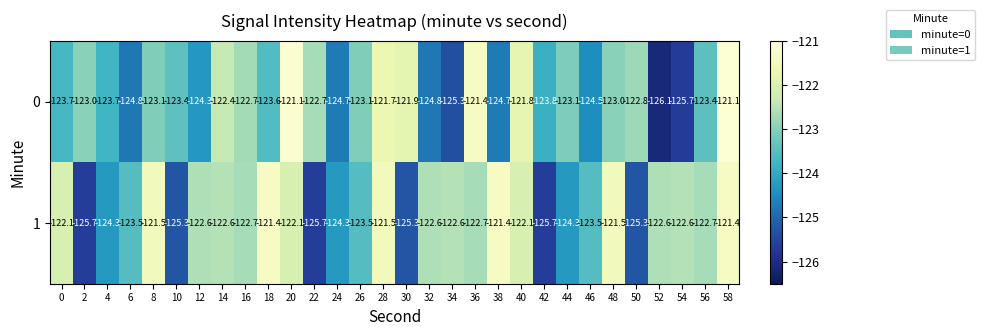

What is the difference between the maximum and minimum values in the 1 series?

4.3